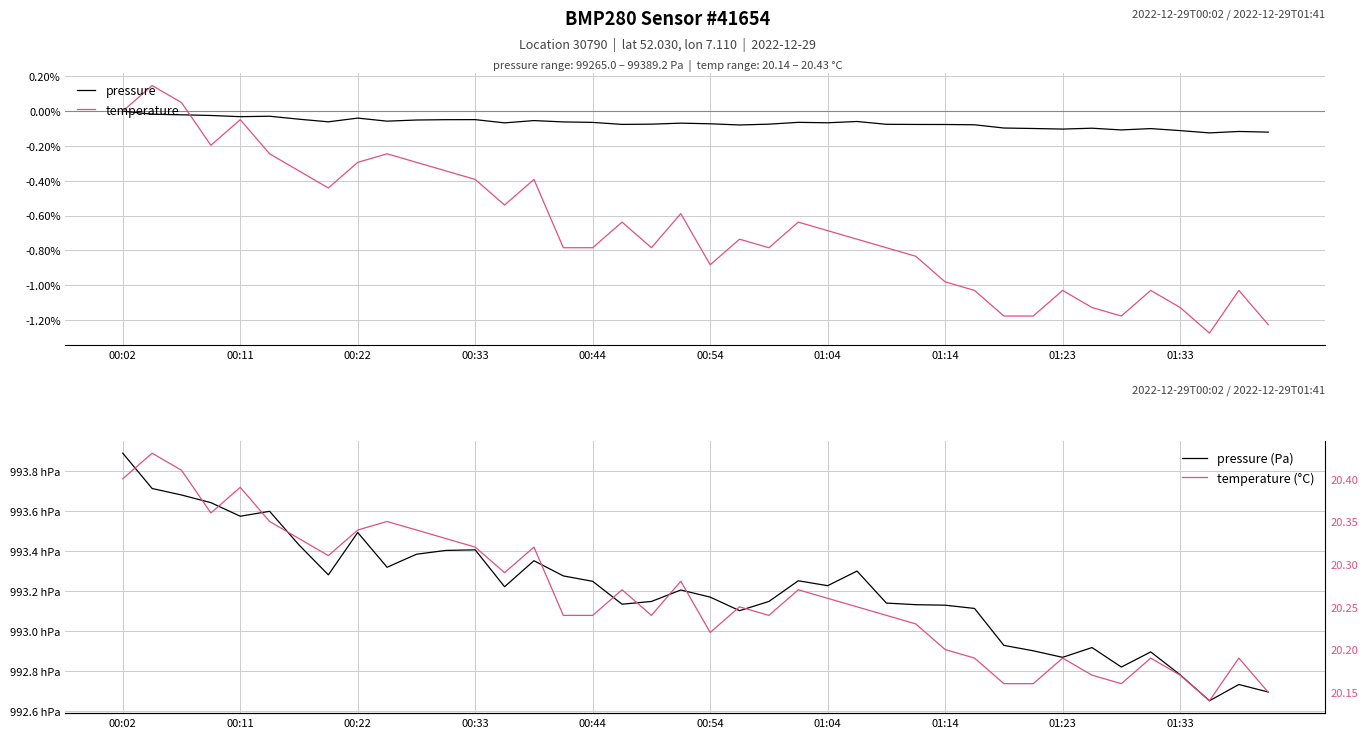

Reading left to right, extract all data points from this chart.

pressure: 0.0	-0.0	-0.0	-0.0	-0.0	-0.0	-0.0	-0.0	-0.0	-0.0	-0.0	-0.0	-0.0	-0.0	-0.0	-0.0	-0.0	-0.0	-0.0	-0.0	-0.0	-0.0	-0.0	-0.0	-0.0	-0.0	-0.0	-0.0	-0.0	-0.0	-0.0	-0.0	-0.0	-0.0	-0.0	-0.0	-0.0	-0.0	-0.0	-0.0
temperature: 0.0	0.0	0.0	-0.0	-0.0	-0.0	-0.0	-0.0	-0.0	-0.0	-0.0	-0.0	-0.0	-0.0	-0.0	-0.0	-0.0	-0.0	-0.0	-0.0	-0.0	-0.0	-0.0	-0.0	-0.0	-0.0	-0.0	-0.0	-0.0	-0.0	-0.0	-0.0	-0.0	-0.0	-0.0	-0.0	-0.0	-0.0	-0.0	-0.0
pressure (Pa): 99389.2	99371.5	99368.2	99364.4	99357.6	99360.0	99343.2	99328.2	99349.4	99332.0	99338.5	99340.4	99340.7	99322.2	99335.2	99327.6	99324.9	99313.4	99314.8	99320.6	99317.0	99310.2	99314.8	99325.2	99322.7	99330.1	99314.0	99313.2	99312.9	99311.3	99292.8	99290.1	99286.8	99291.7	99281.9	99289.5	99278.1	99265.0	99273.2	99269.4
temperature (°C): 20.4	20.4	20.4	20.4	20.4	20.4	20.3	20.3	20.3	20.4	20.3	20.3	20.3	20.3	20.3	20.2	20.2	20.3	20.2	20.3	20.2	20.2	20.2	20.3	20.3	20.2	20.2	20.2	20.2	20.2	20.2	20.2	20.2	20.2	20.2	20.2	20.2	20.1	20.2	20.1